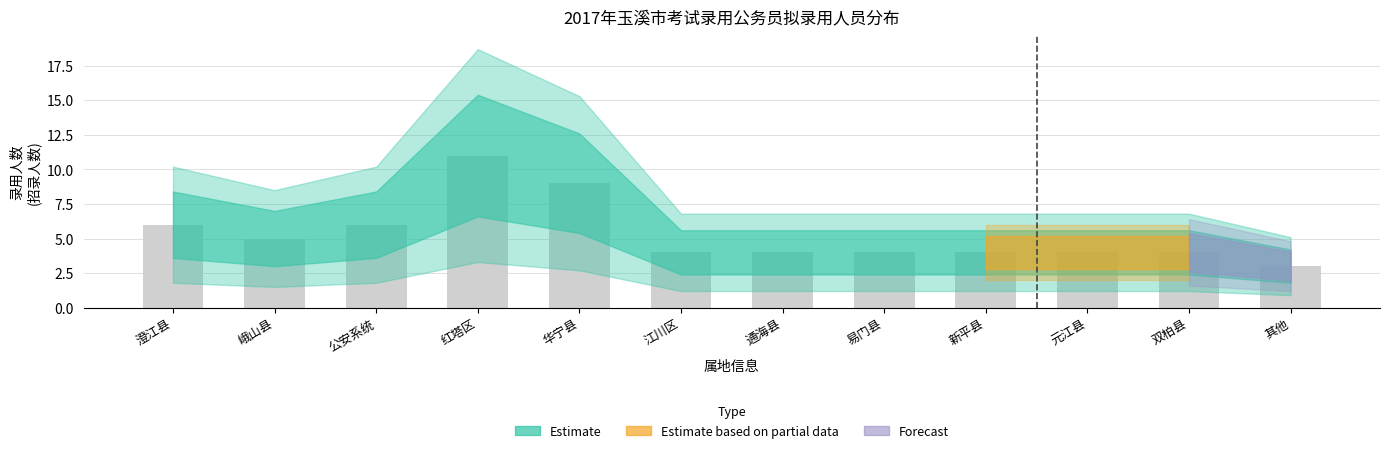

Which has a higher value, 江川区 or 华宁县?

华宁县